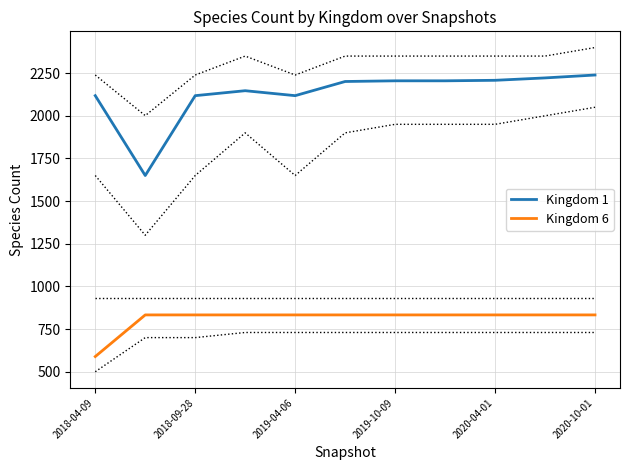

Which category has the lowest value in the Kingdom 6 series?

2018-04-09